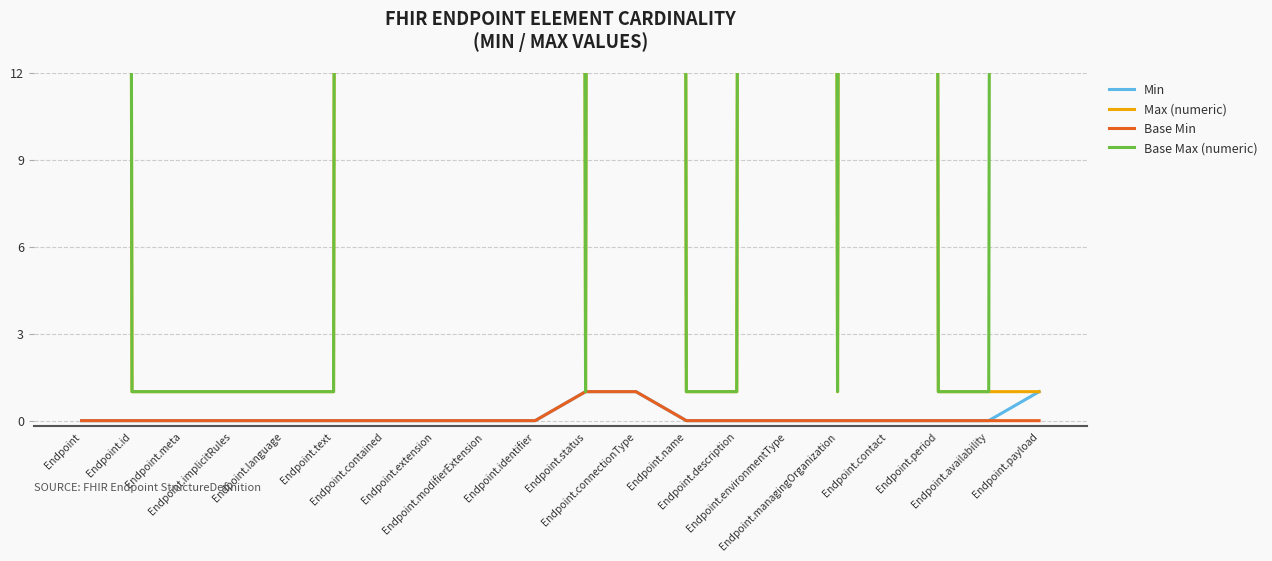

True or false: Max (numeric) has more than 1 interior local peaks.

True